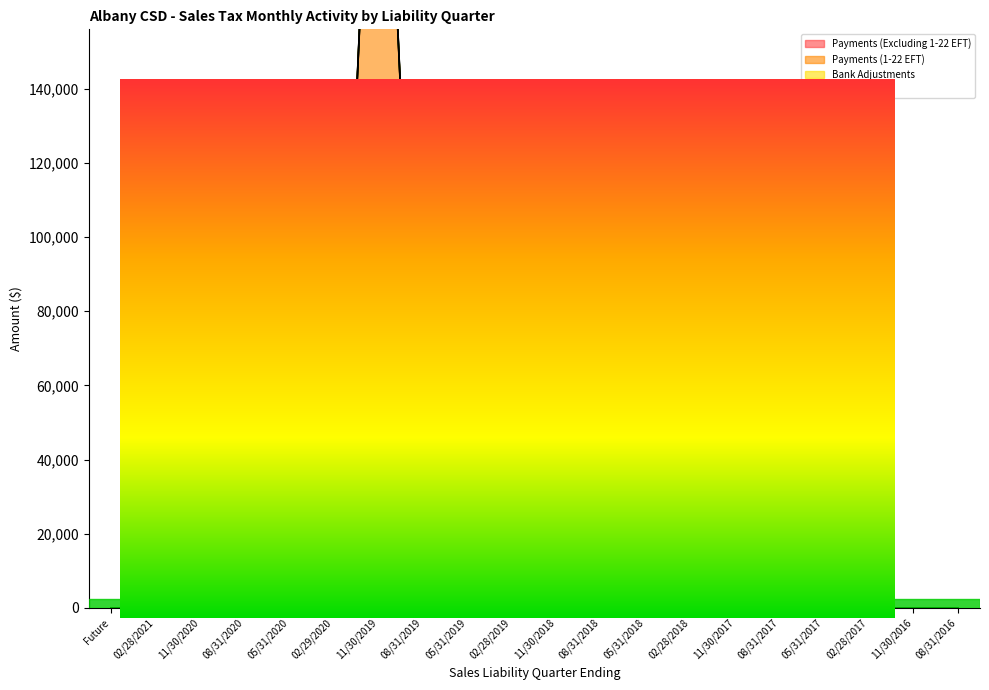

Reading left to right, list all the values displayed in this chart.

Payments (Excluding 1-22 EFT): Future=0.0	02/28/2021=0.0	11/30/2020=0.0	08/31/2020=0.0	05/31/2020=0.0	02/29/2020=60.9	11/30/2019=134311.3	08/31/2019=7741.8	05/31/2019=40.0	02/28/2019=8.2	11/30/2018=4.5	08/31/2018=2.9	05/31/2018=1.6	02/28/2018=2.1	11/30/2017=10.6	08/31/2017=0.6	05/31/2017=0.2	02/28/2017=1.5	11/30/2016=1.2	08/31/2016=0.9
Payments (1-22 EFT): Future=0.0	02/28/2021=0.0	11/30/2020=0.0	08/31/2020=0.0	05/31/2020=0.0	02/29/2020=61.6	11/30/2019=270714.9	08/31/2019=7747.2	05/31/2019=40.1	02/28/2019=8.4	11/30/2018=4.6	08/31/2018=2.9	05/31/2018=2.7	02/28/2018=2.1	11/30/2017=10.6	08/31/2017=0.6	05/31/2017=0.3	02/28/2017=1.5	11/30/2016=1.2	08/31/2016=0.9
Bank Adjustments: Future=0.0	02/28/2021=0.0	11/30/2020=0.0	08/31/2020=0.0	05/31/2020=0.0	02/29/2020=60.9	11/30/2019=269932.9	08/31/2019=7743.6	05/31/2019=40.0	02/28/2019=8.2	11/30/2018=4.6	08/31/2018=2.9	05/31/2018=1.6	02/28/2018=2.1	11/30/2017=10.6	08/31/2017=0.6	05/31/2017=0.2	02/28/2017=1.5	11/30/2016=1.2	08/31/2016=0.9